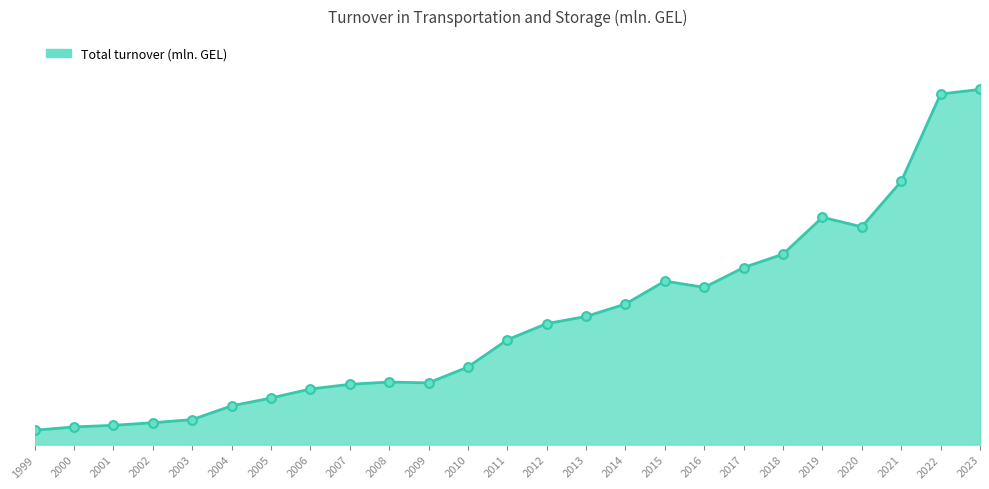

Is this an area chart (filled region under the line)?

Yes